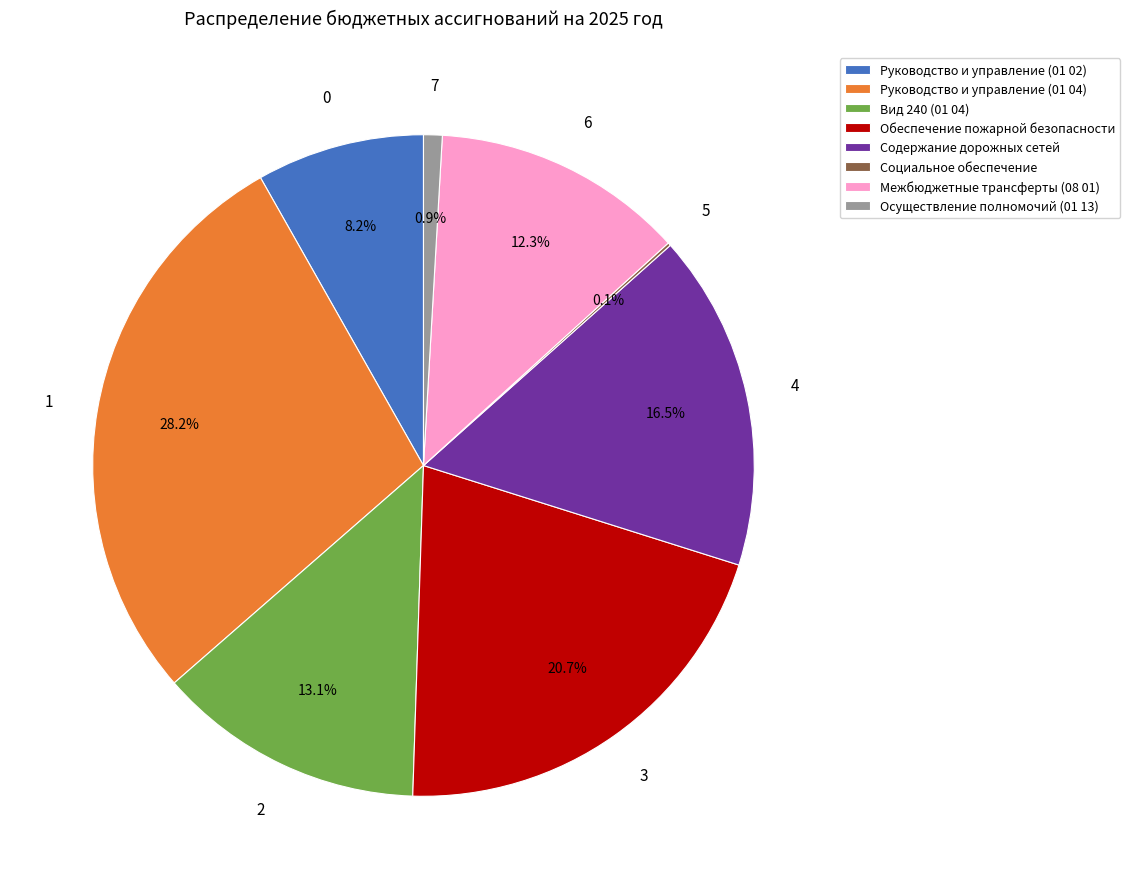

Which category has the biggest portion of the pie?

Руководство и управление (01 04)